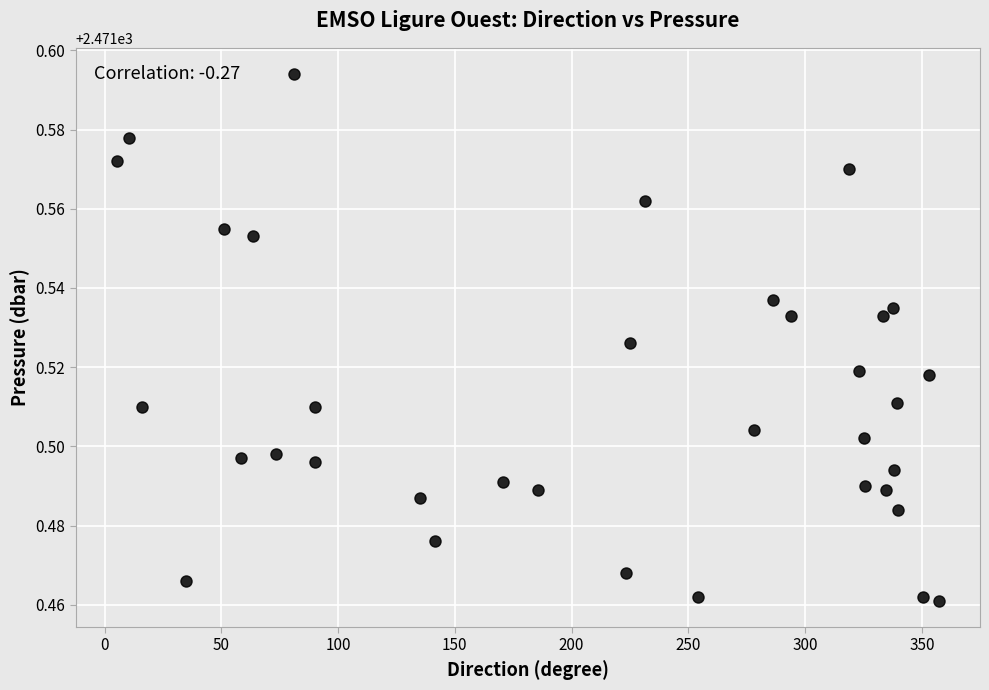

What is the range of X values (max minus min)?

352.1